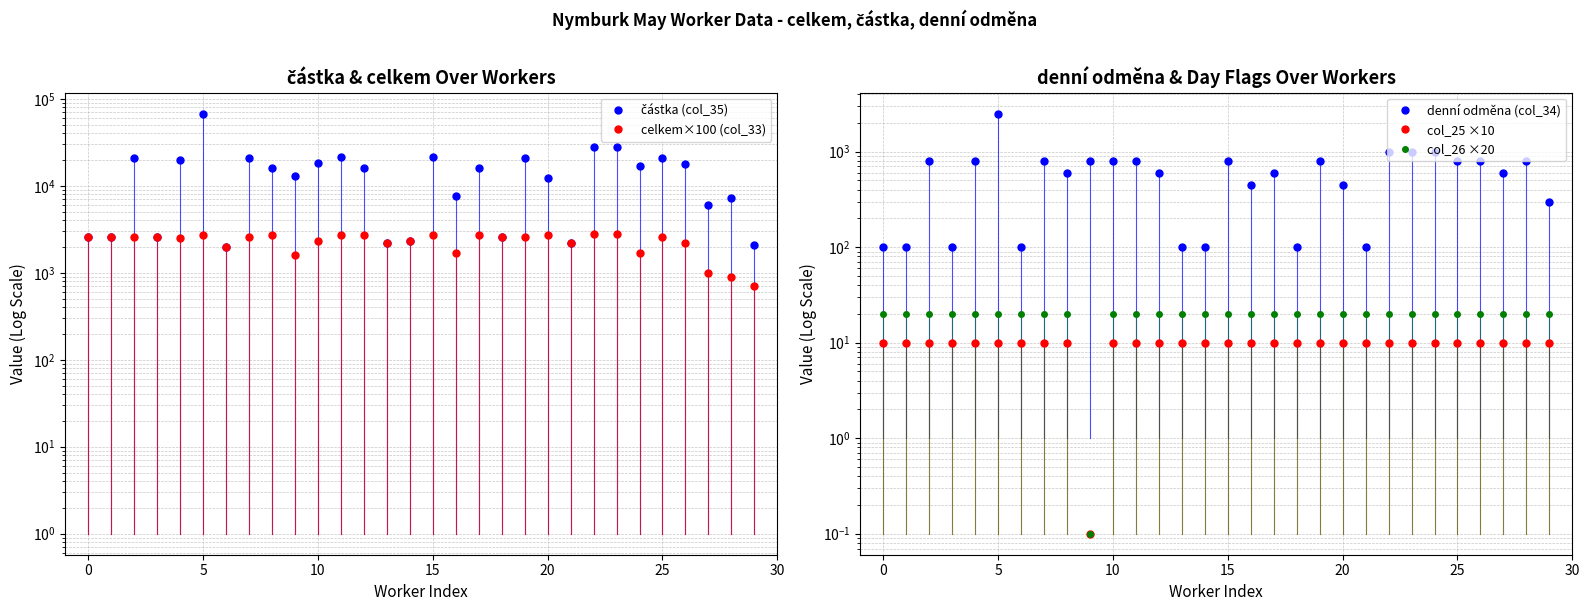

True or false: celkem×100 (col_33) has more than 1 interior local peaks.

True